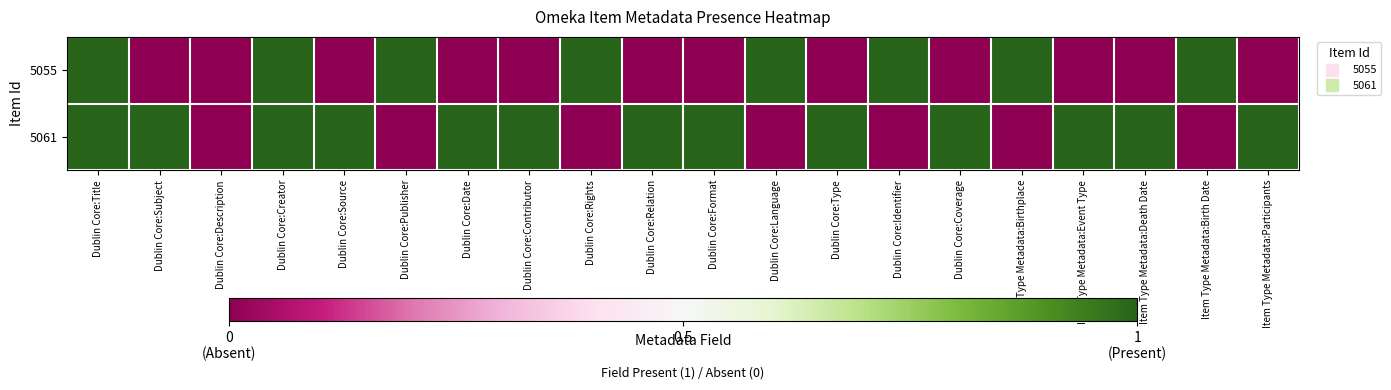

List the series in order of their peak value, lowest first.

5055, 5061